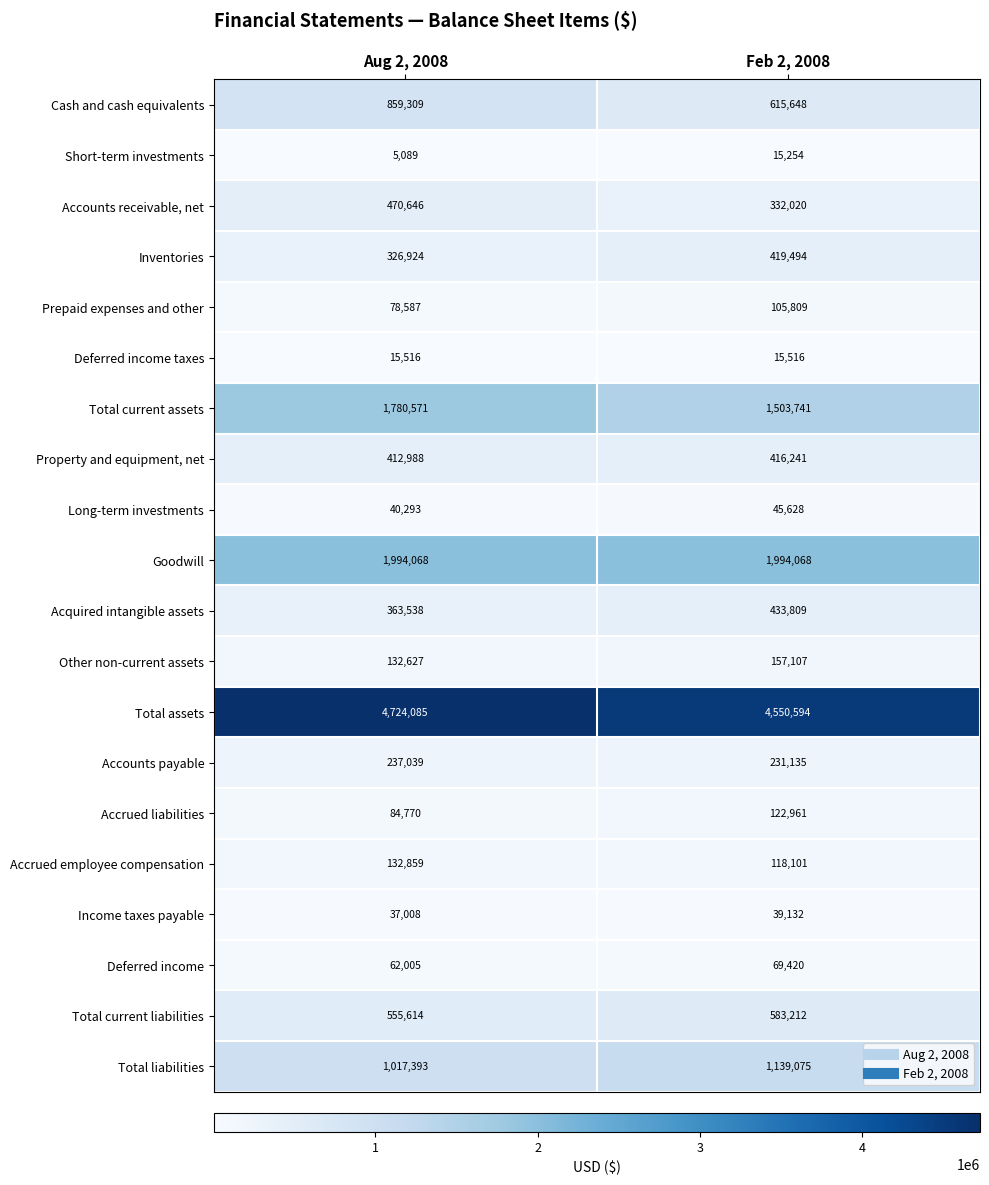

What is the difference between the highest and lowest values at Feb 2, 2008?

4535340